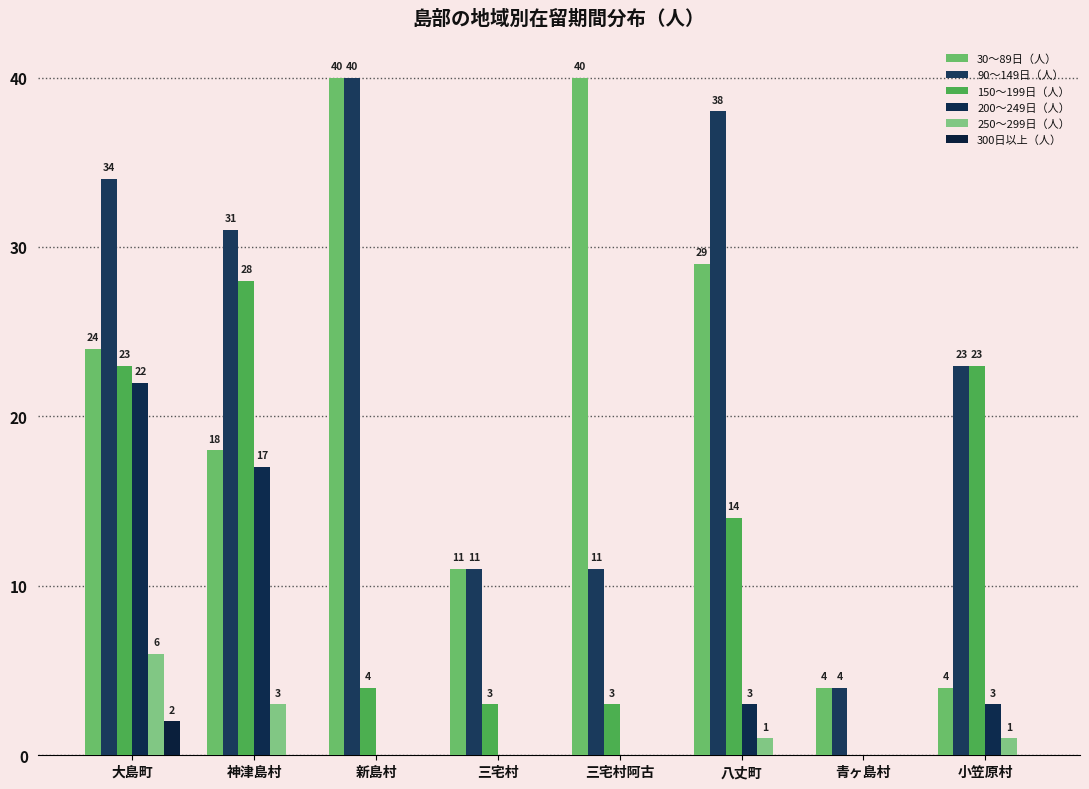

How many groups of bars are there?

8